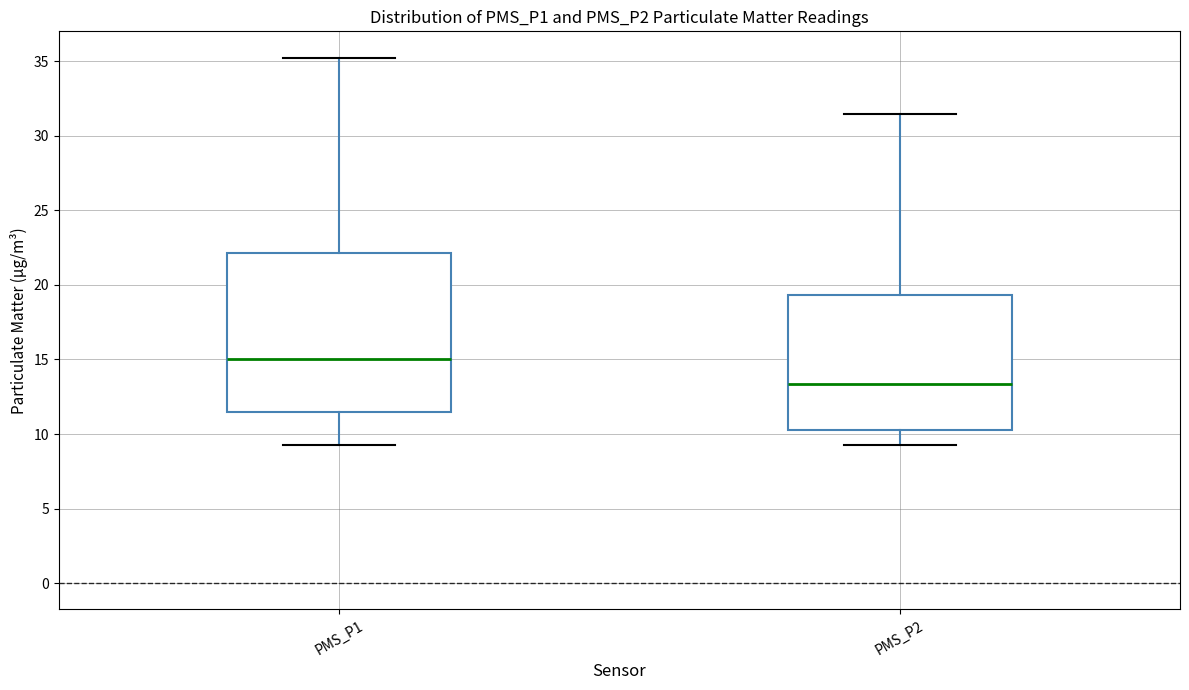

Which box has the highest median line?

PMS_P1